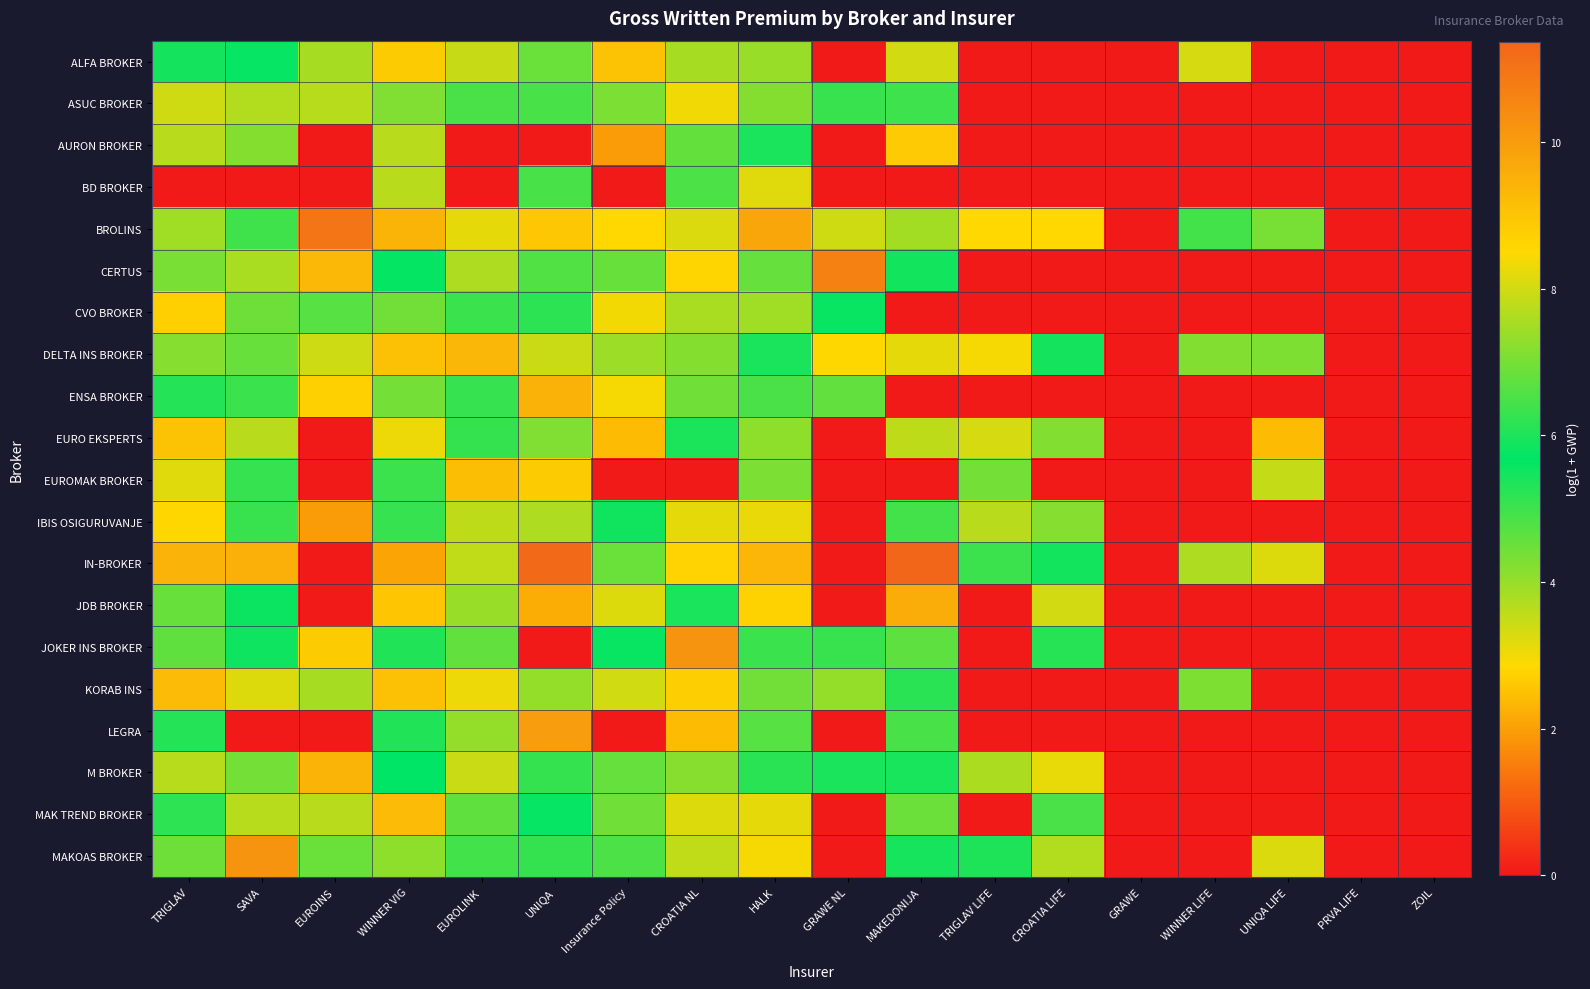

What is the spread (max minus min) of values at MAKEDONIJA?

11.4